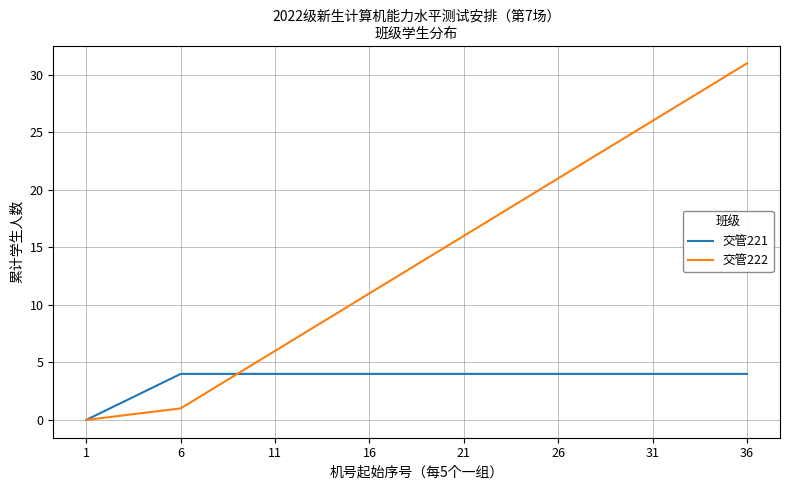

What is the greatest value displayed?

31